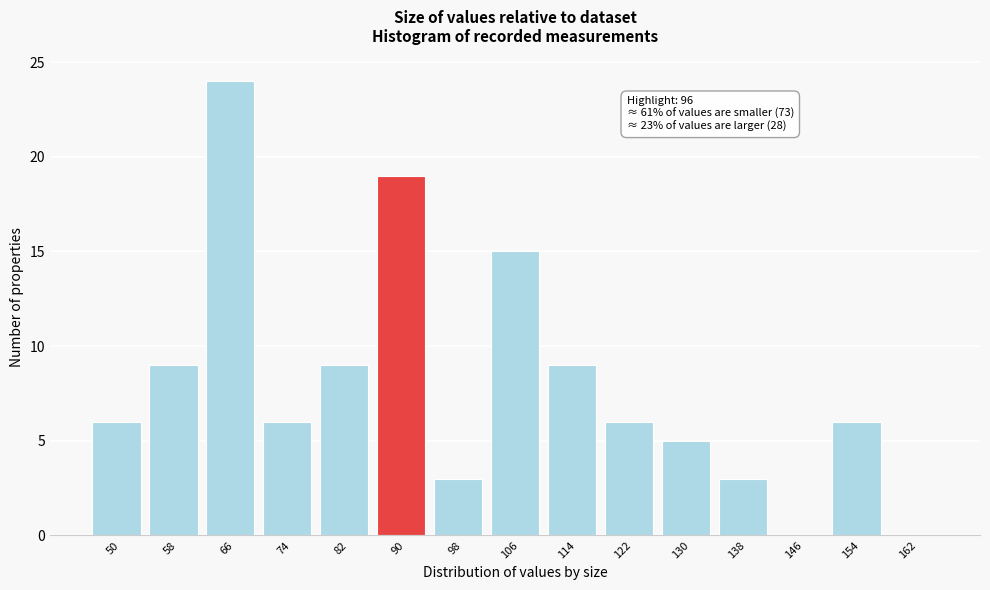

Reading left to right, what are all the values shown in this chart?

50=6	58=9	66=24	74=6	82=9	90=19	98=3	106=15	114=9	122=6	130=5	138=3	146=0	154=6	162=0